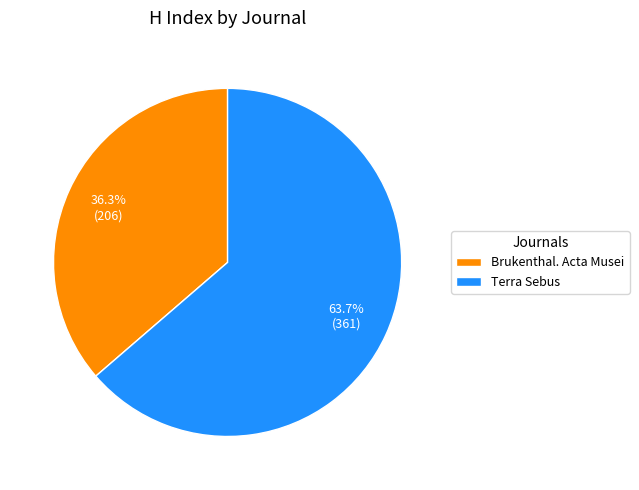

Which category has the smallest portion of the pie?

Brukenthal. Acta Musei